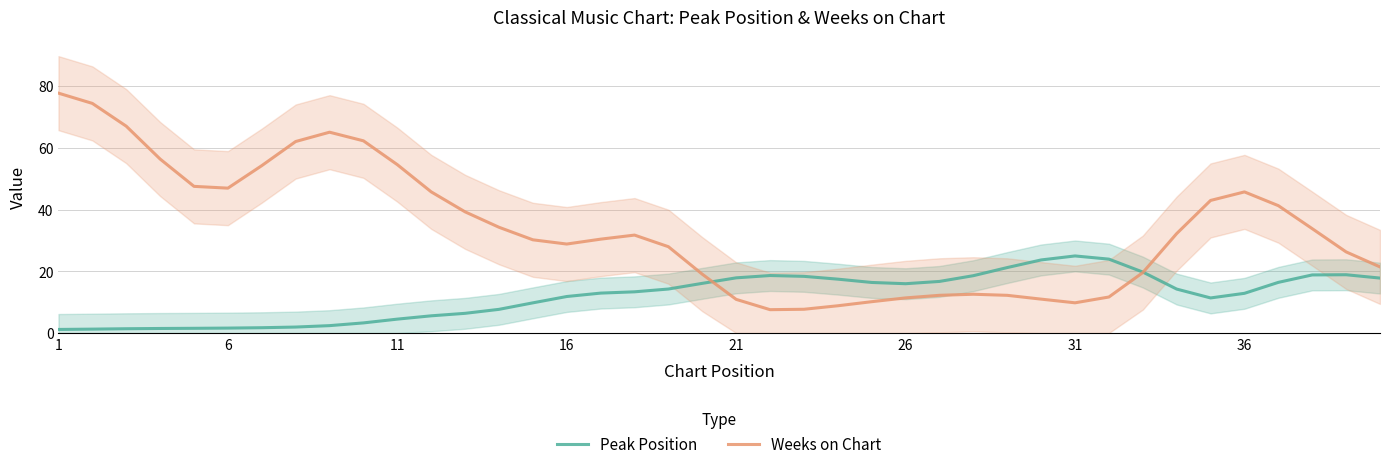

What is the minimum value for Weeks on Chart?

7.6